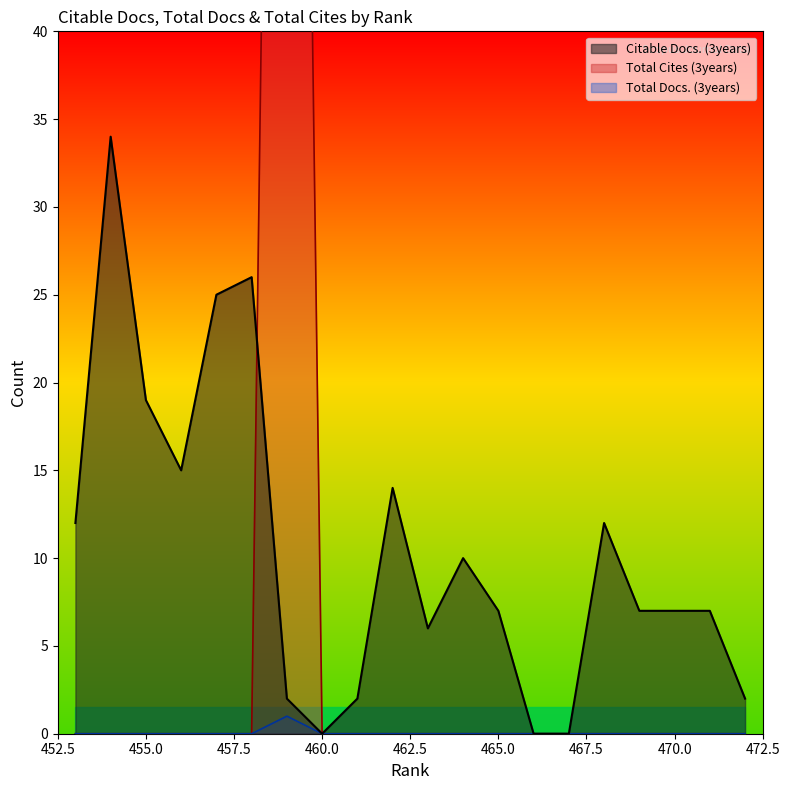

What is the highest value of the Citable Docs. (3years) series?

34